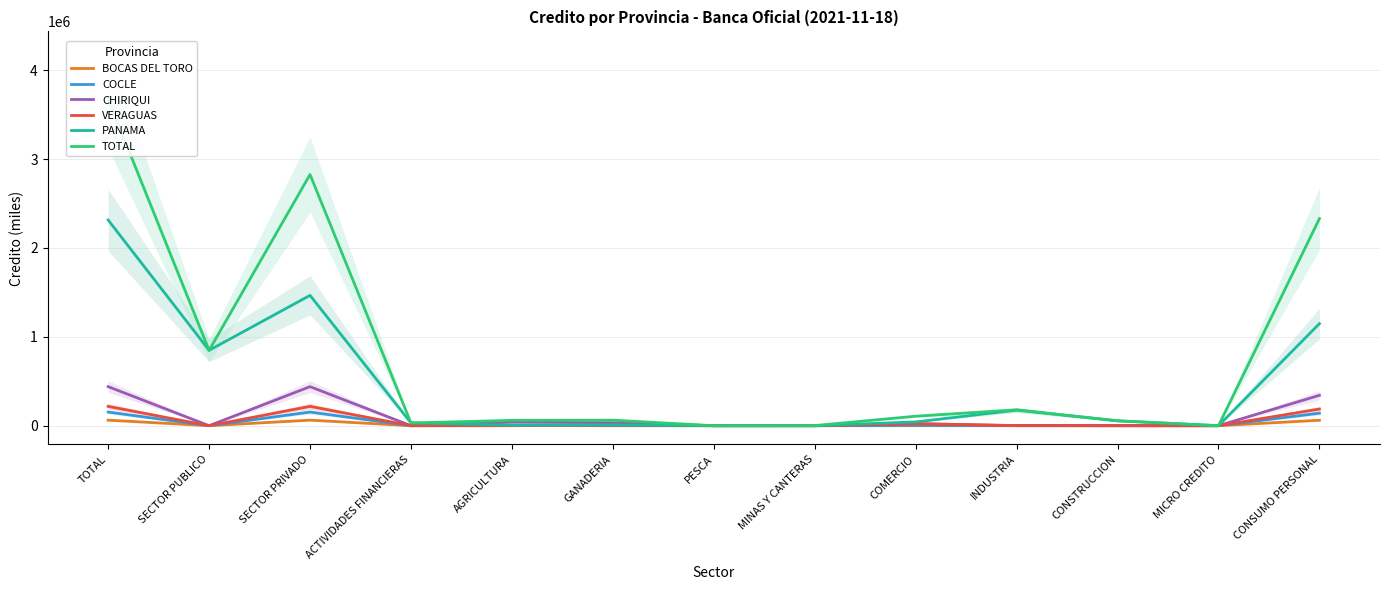

Where is the first local minimum for CHIRIQUI?

SECTOR PUBLICO